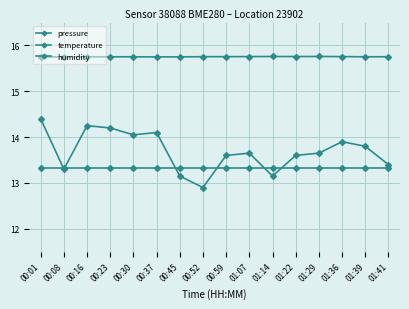

Reading right to left, transcribe all the data shown in this chart.

pressure: 15.8	15.8	15.8	15.8	15.8	15.8	15.8	15.8	15.8	15.8	15.8	15.8	15.8	15.8	15.8	15.7
temperature: 13.4	13.8	13.9	13.6	13.6	13.2	13.6	13.6	12.9	13.2	14.1	14.1	14.2	14.2	13.3	14.4
humidity: 13.3	13.3	13.3	13.3	13.3	13.3	13.3	13.3	13.3	13.3	13.3	13.3	13.3	13.3	13.3	13.3